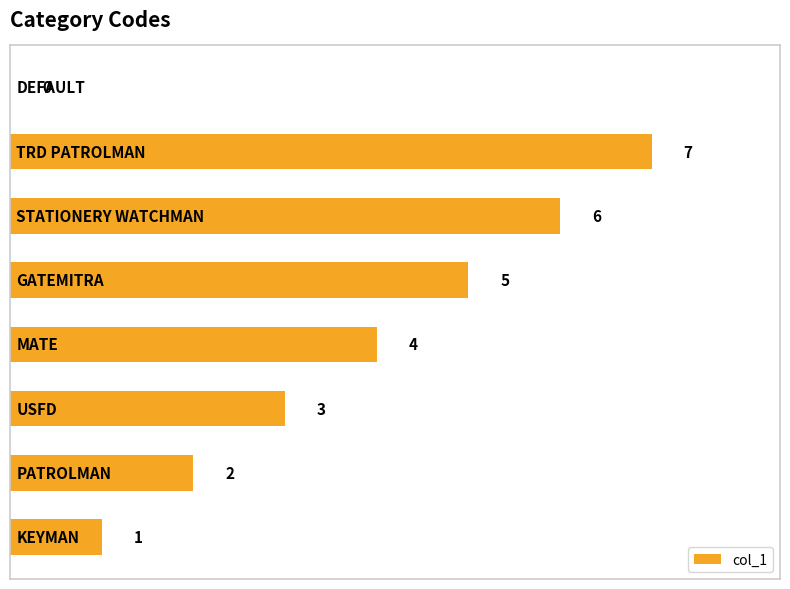

What is the maximum value shown in the chart?

7